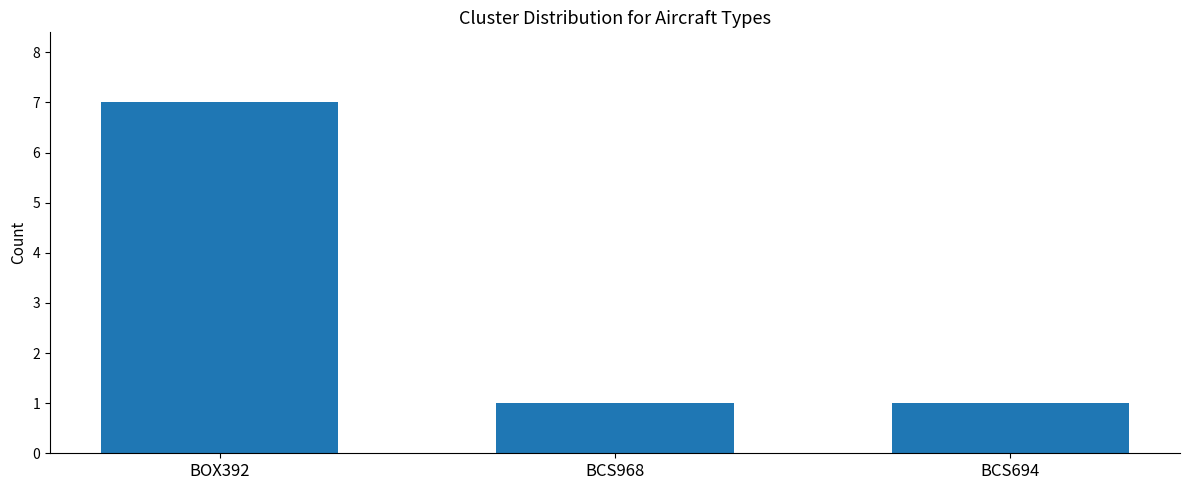

The chart shows a value of 1 at BCS968. True or false?

True